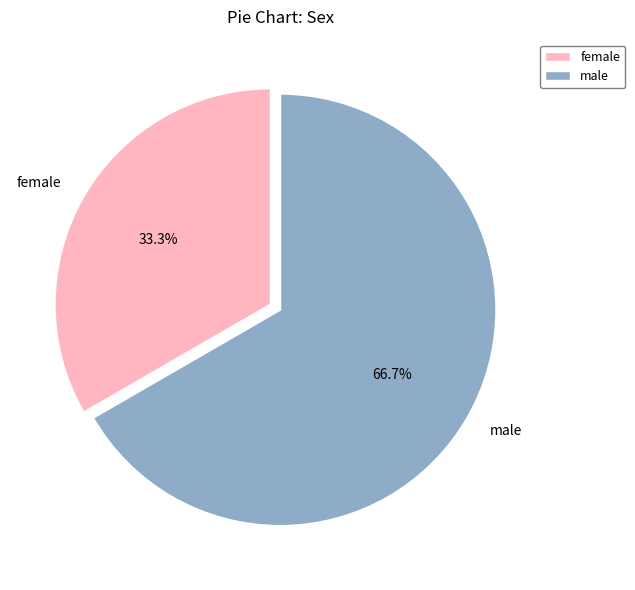

How many slices are in this pie chart?

2